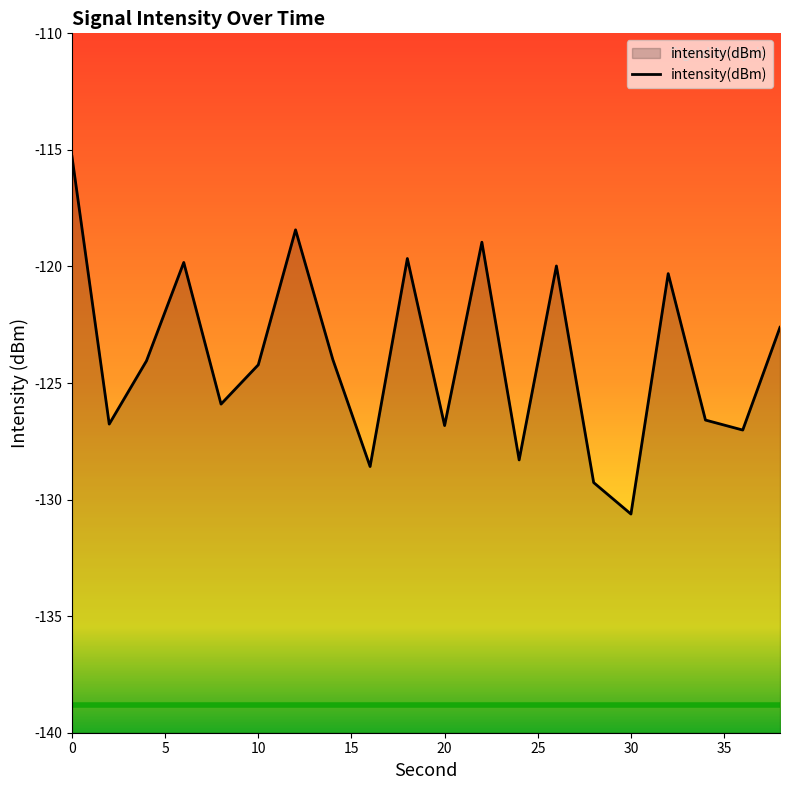

What is the difference between the maximum and minimum values?

15.3